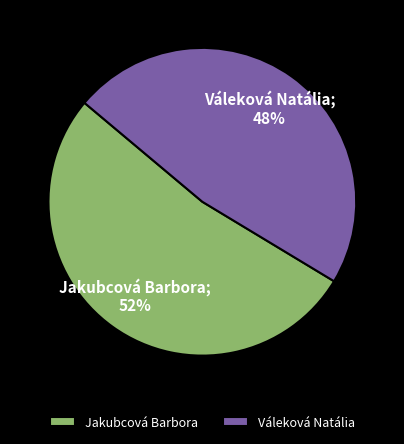

Count the number of slices in the pie.

2